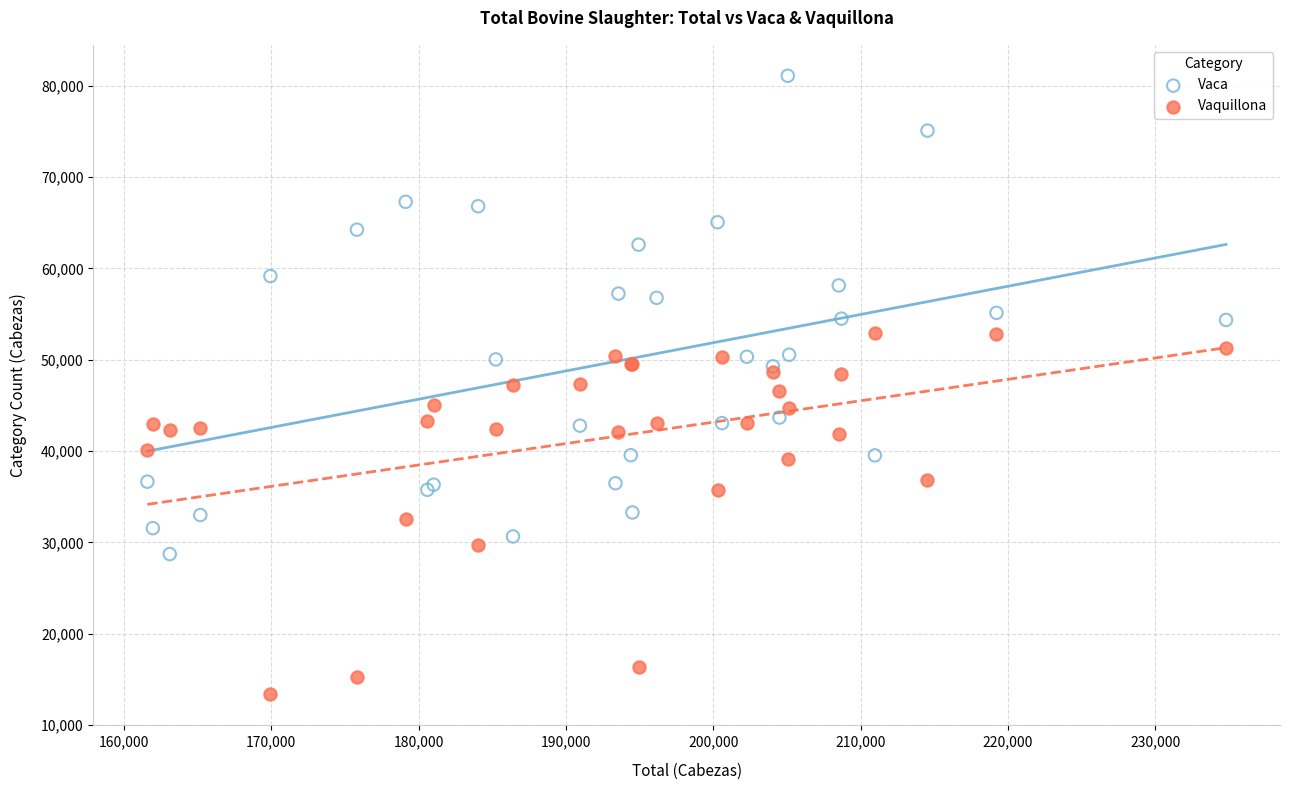

Which series contains the lowest Y value?

Vaquillona